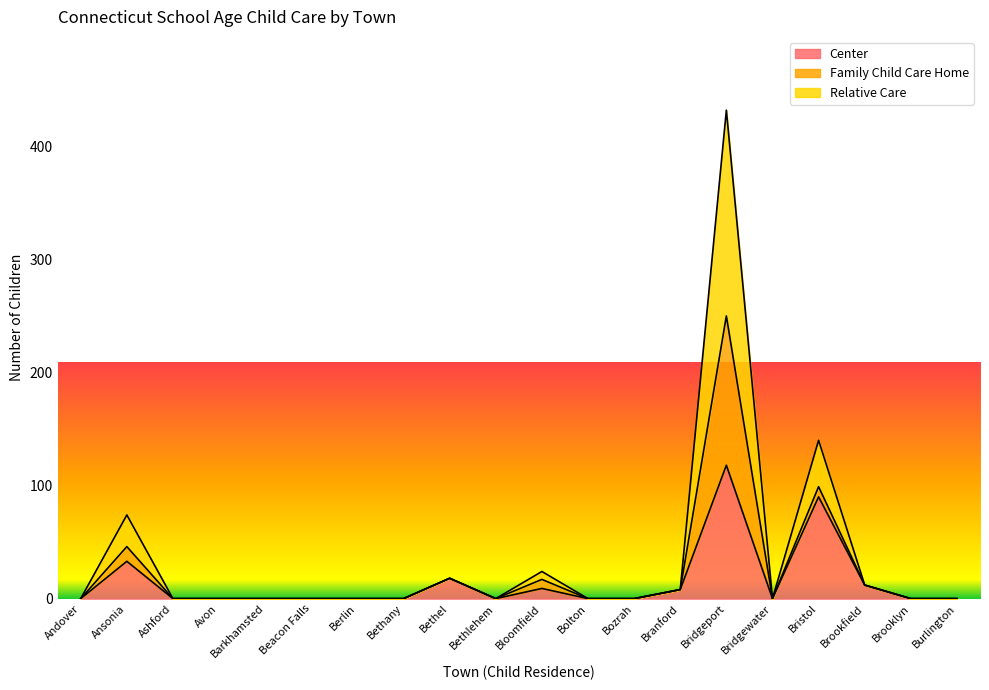

How many lines are shown in the chart?

3